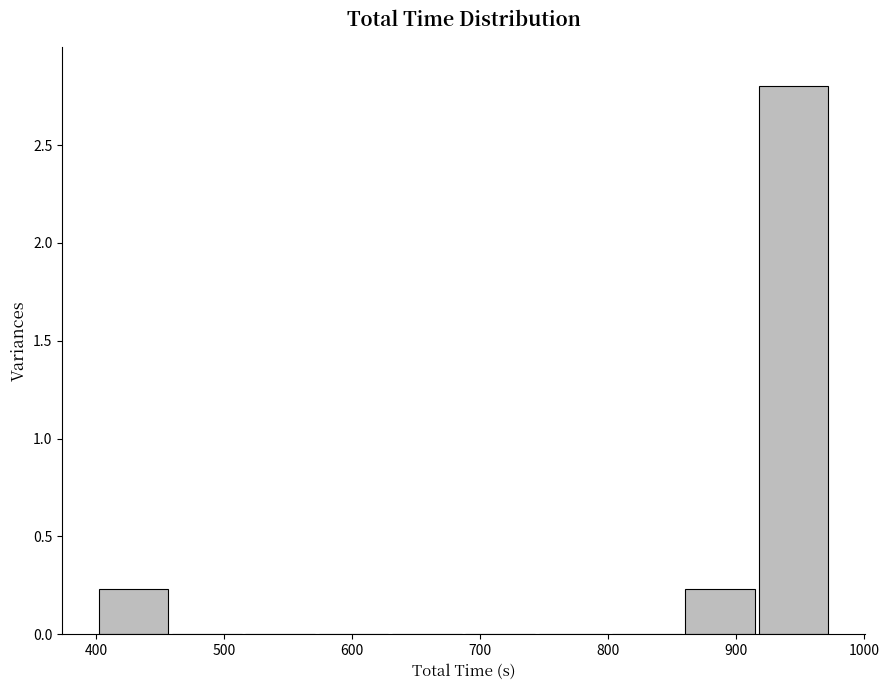

Which range on the x-axis has the tallest bar?

920 to 970